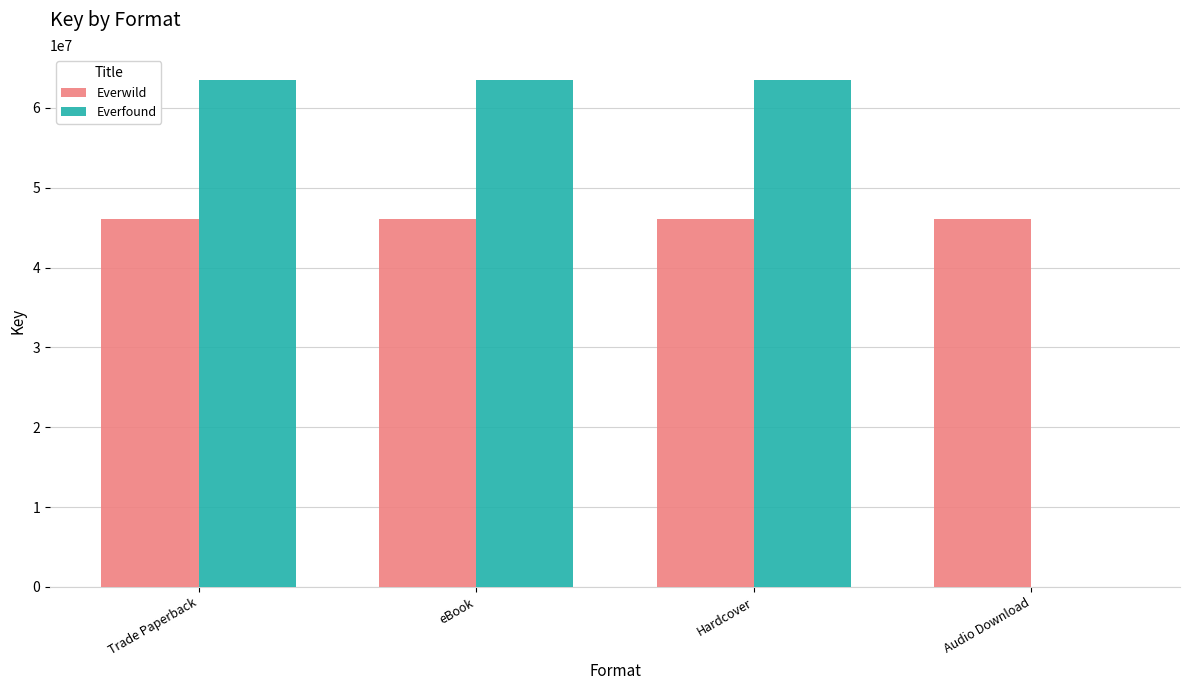

Which series changed the most between Trade Paperback and Audio Download?

Everfound